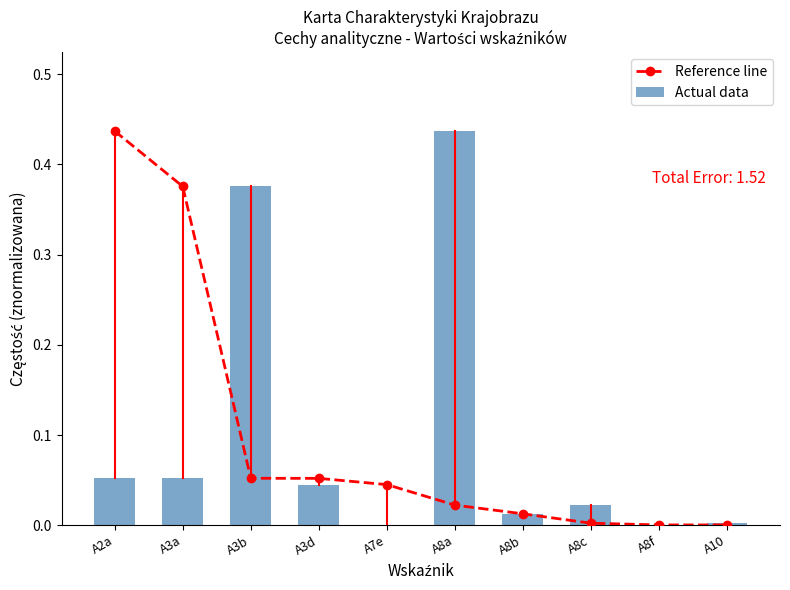

What is the difference between the maximum and minimum values in the Reference line series?

0.4